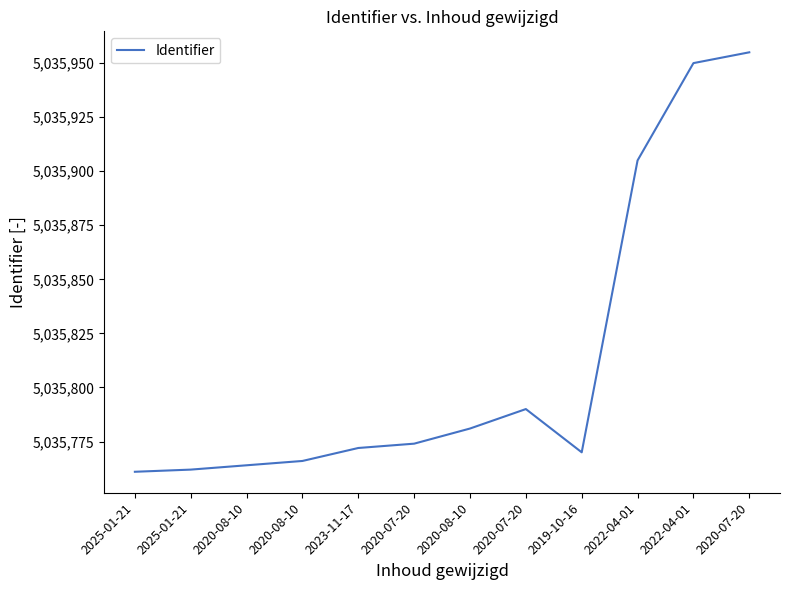

Is this an area chart (filled region under the line)?

No